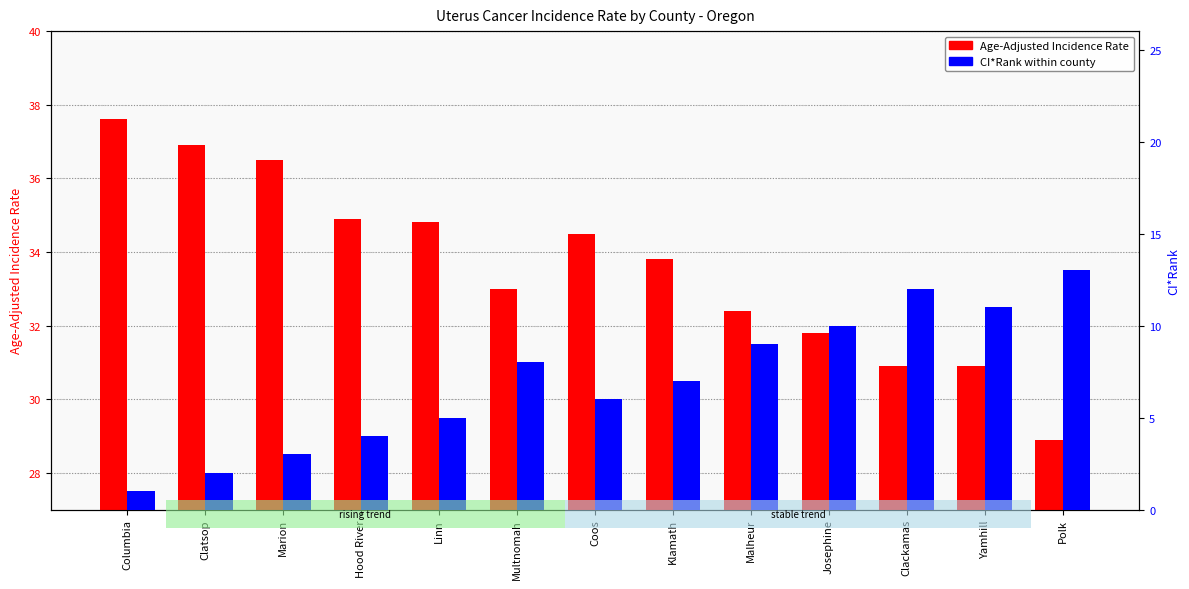

What is the value of the Age-Adjusted Rate bar at the 9th from the left?

32.4